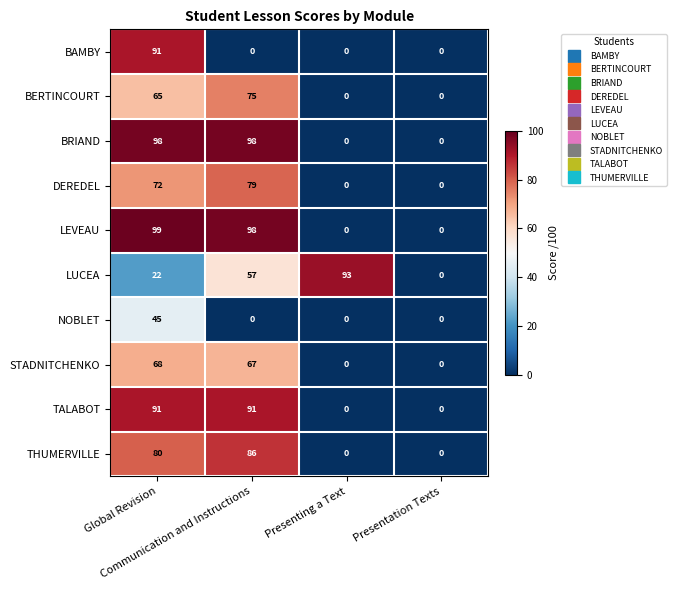

What is the average value of the BRIAND series?

49